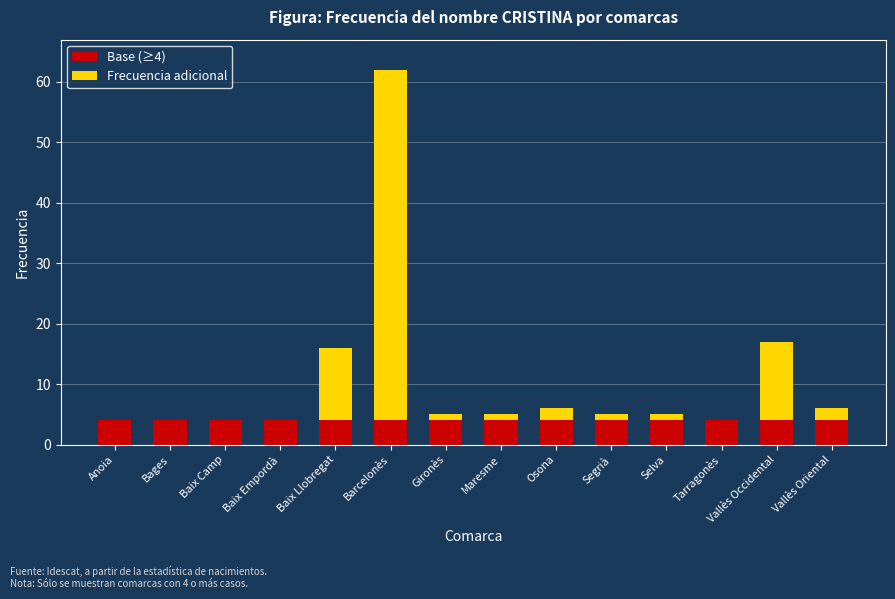

The Base (≥4) series shows 4 at Baix Camp. True or false?

True